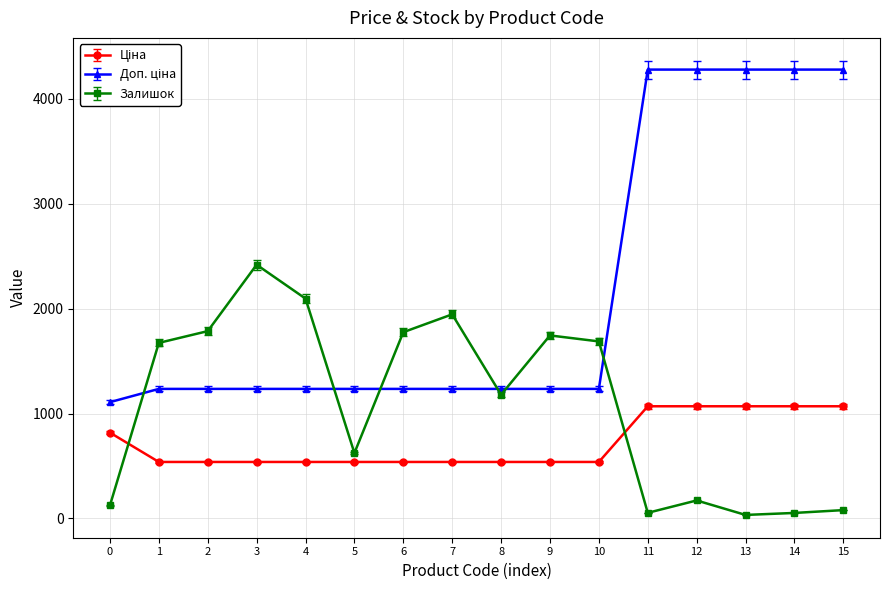

At how many categories does at least one series exceed 76?

16